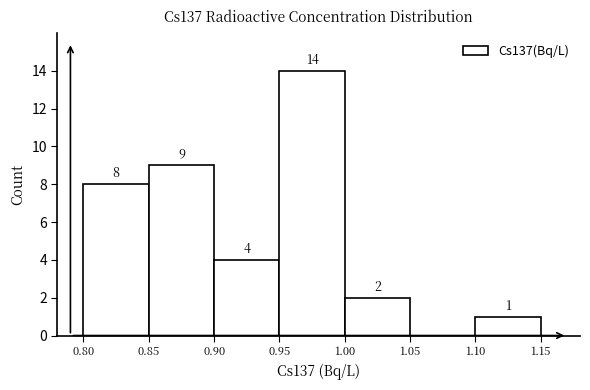

Over which range of the x-axis is the bar tallest?

0.95 to 1.00